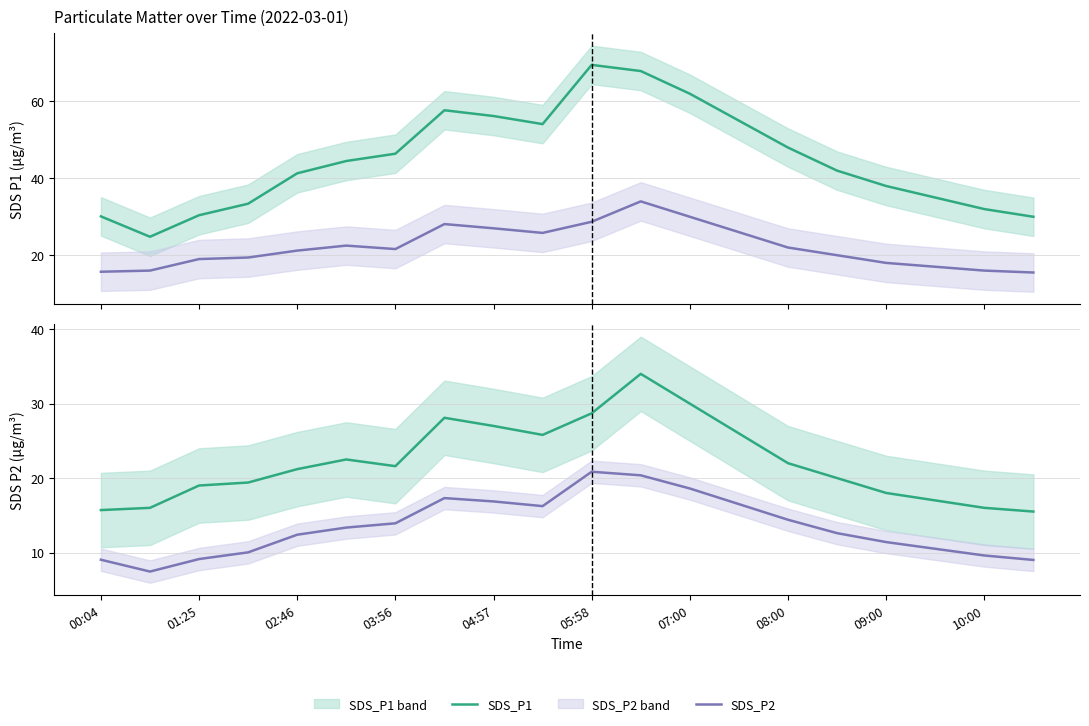

Reading left to right, list all the values displayed in this chart.

SDS_P1: 30.1	24.8	30.4	33.4	41.3	44.5	46.4	57.7	56.2	54.1	69.5	67.9	62.0	55.0	48.0	42.0	38.0	35.0	32.0	30.0
SDS_P2: 15.7	16.0	19.0	19.4	21.2	22.5	21.6	28.1	27.0	25.8	28.7	34.0	30.0	26.0	22.0	20.0	18.0	17.0	16.0	15.5
SDS_P1 scaled: 9.0	7.4	9.1	10.0	12.4	13.3	13.9	17.3	16.9	16.2	20.8	20.4	18.6	16.5	14.4	12.6	11.4	10.5	9.6	9.0